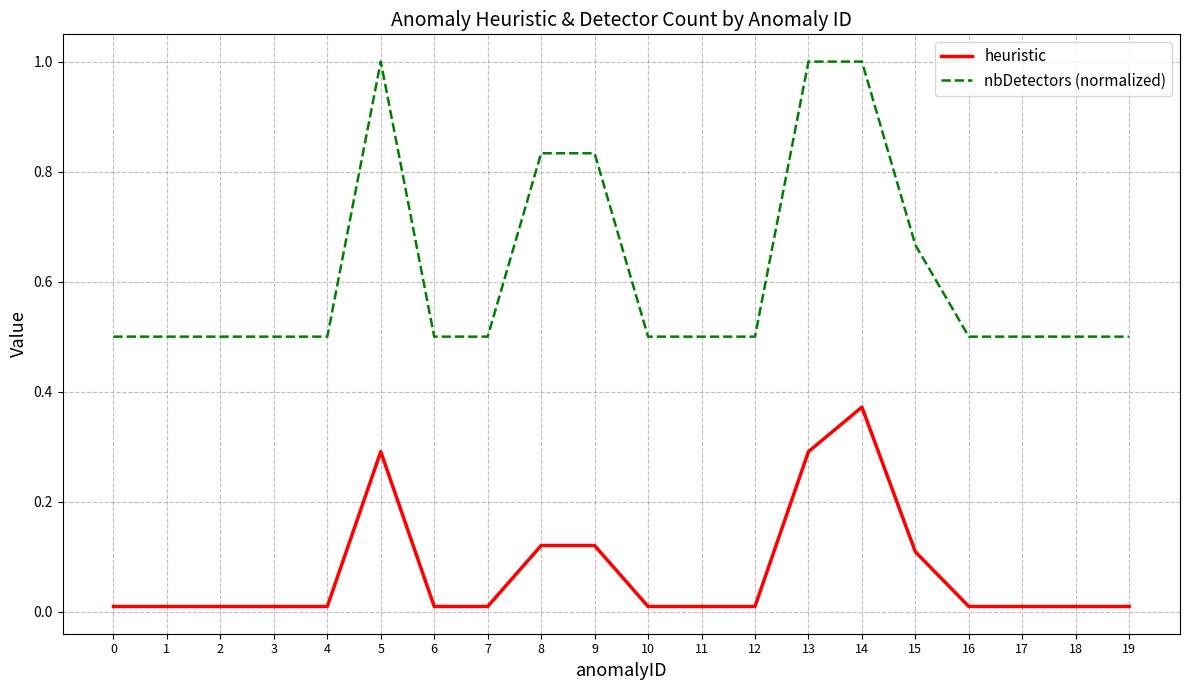

What is the sum of all nbDetectors (normalized) values?

12.3